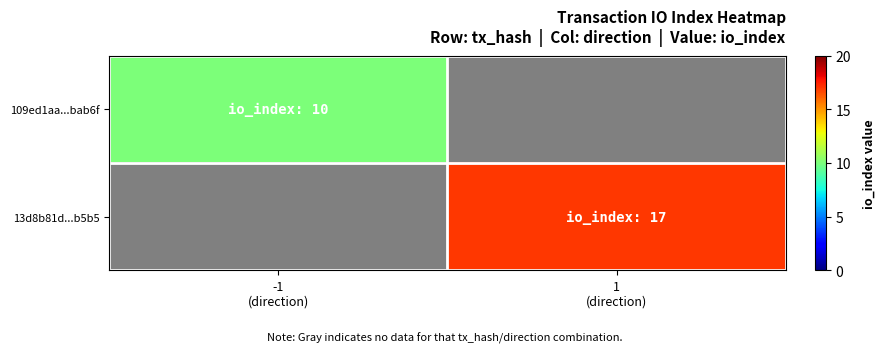

At which label does 109ed1aa...bab6f reach its peak?

-1 (direction)